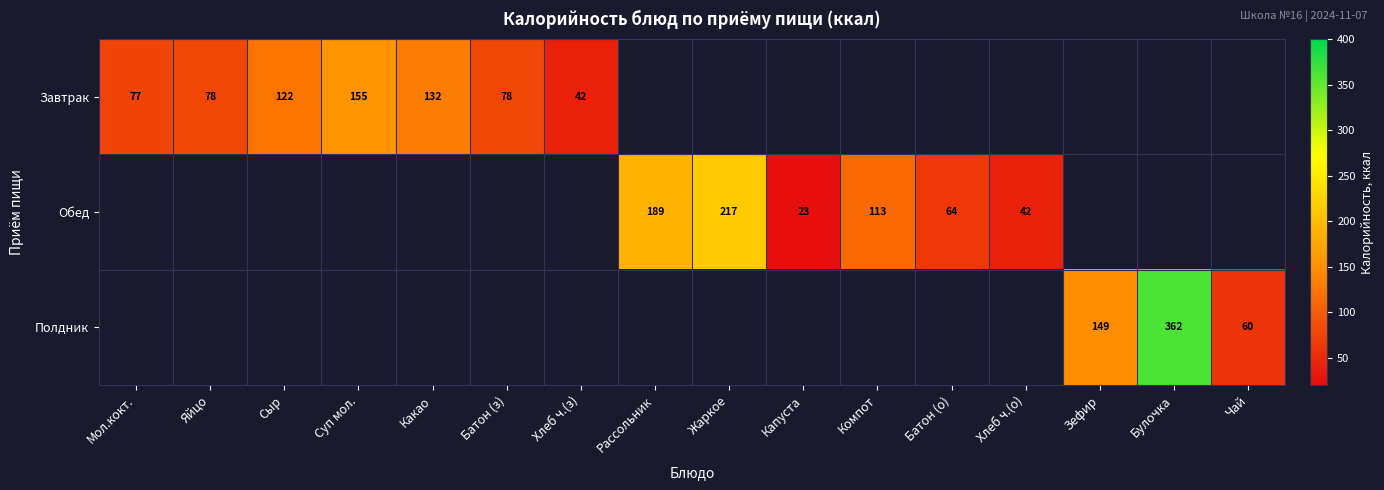

The value of Завтрак at Сыр is 122.0. True or false?

True